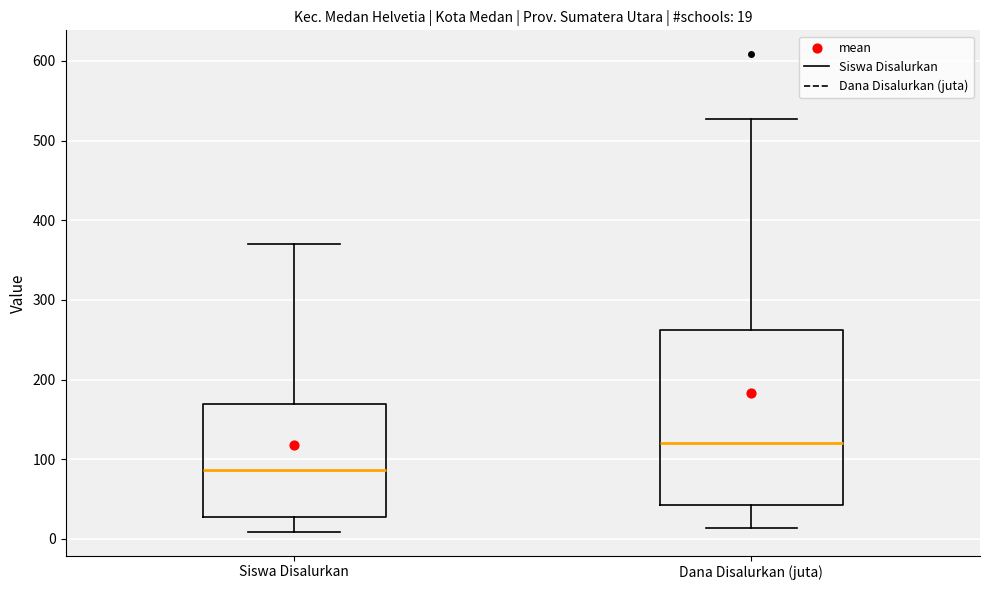

Which box's median line is the lowest?

Siswa Disalurkan